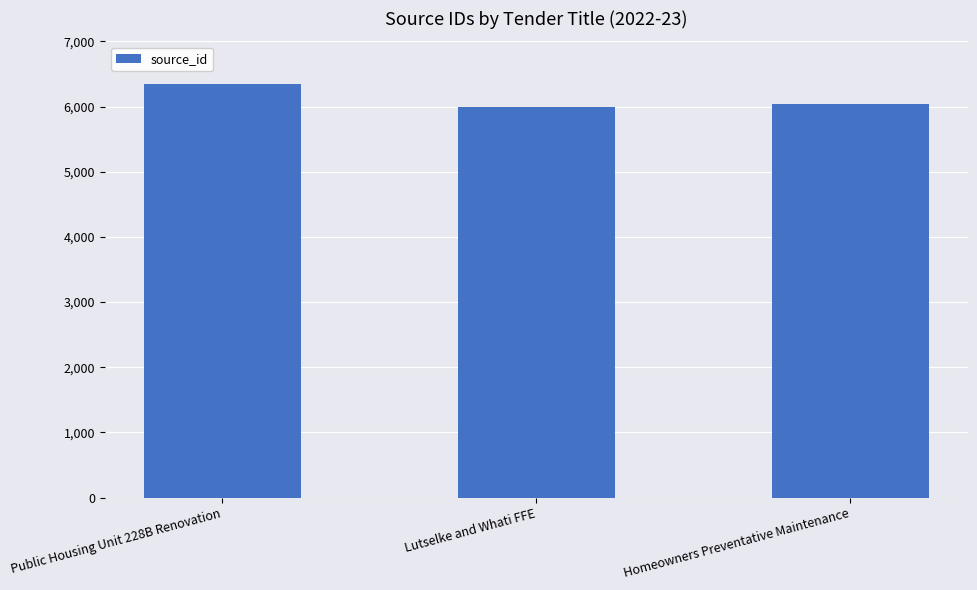

What is the difference between the values at Public Housing Unit 228B Renovation and Homeowners Preventative Maintenance?

312